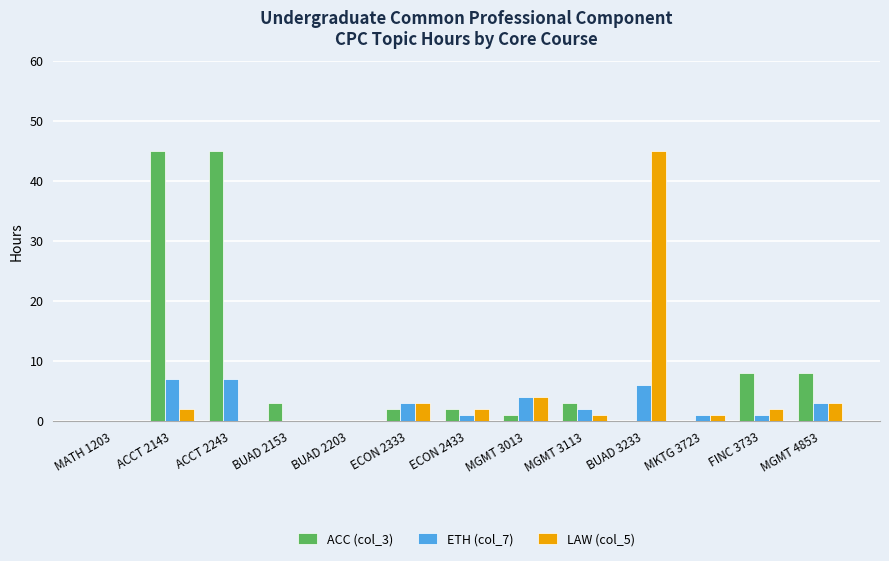

What is the greatest value displayed?

45